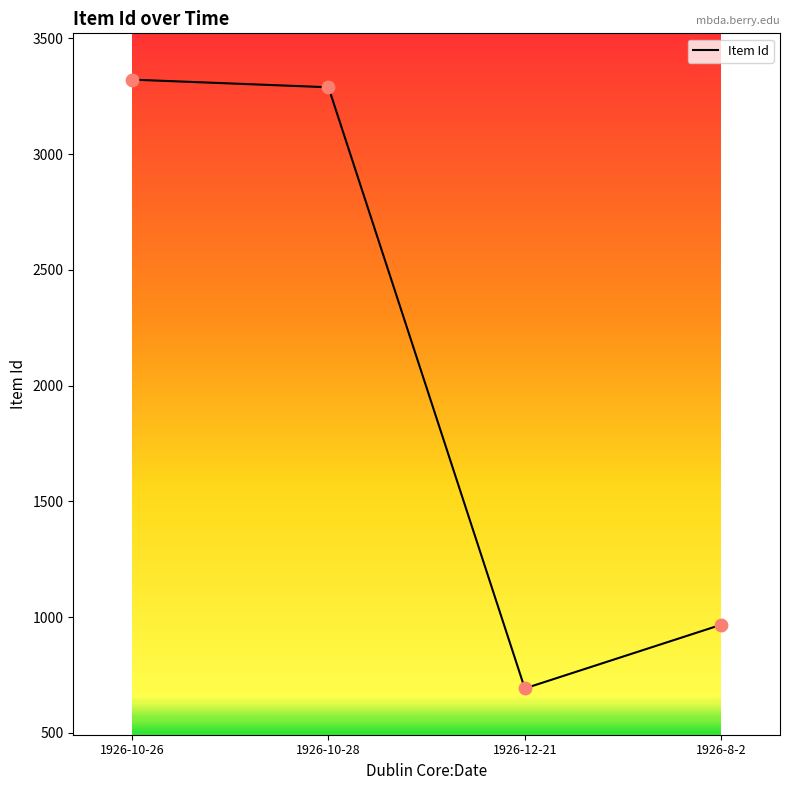

What is the change in value from 1926-10-28 to 1926-8-2?

-2322